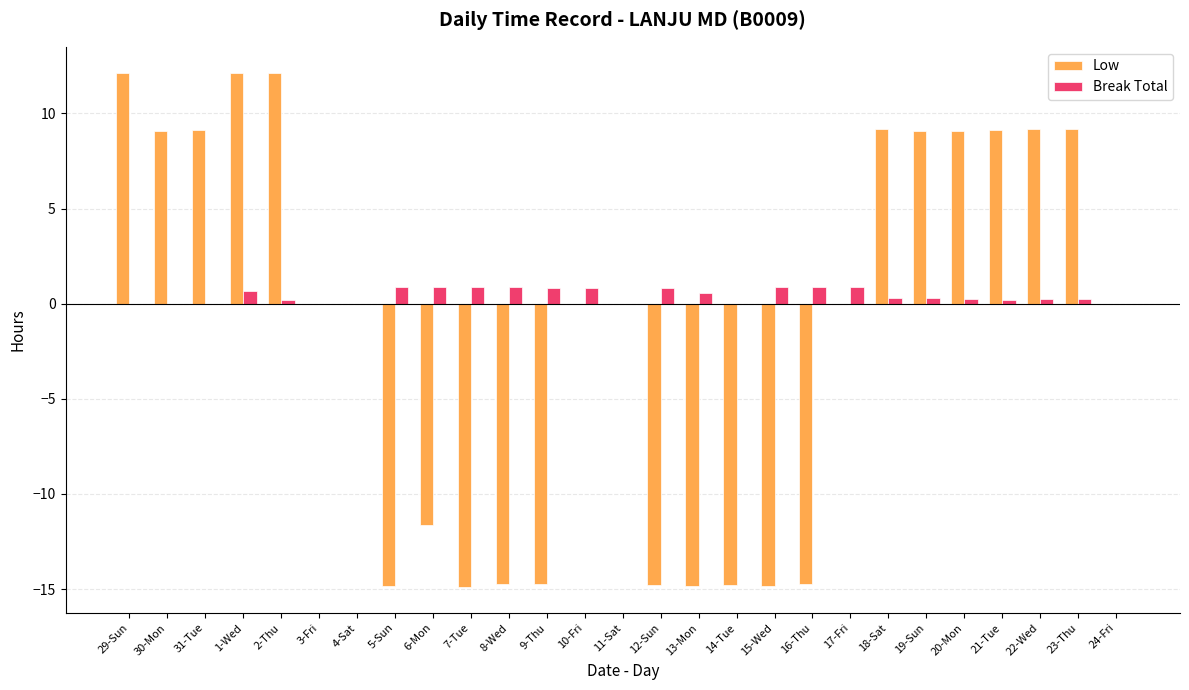

What is the total value across all series at 2-Thu?

12.3